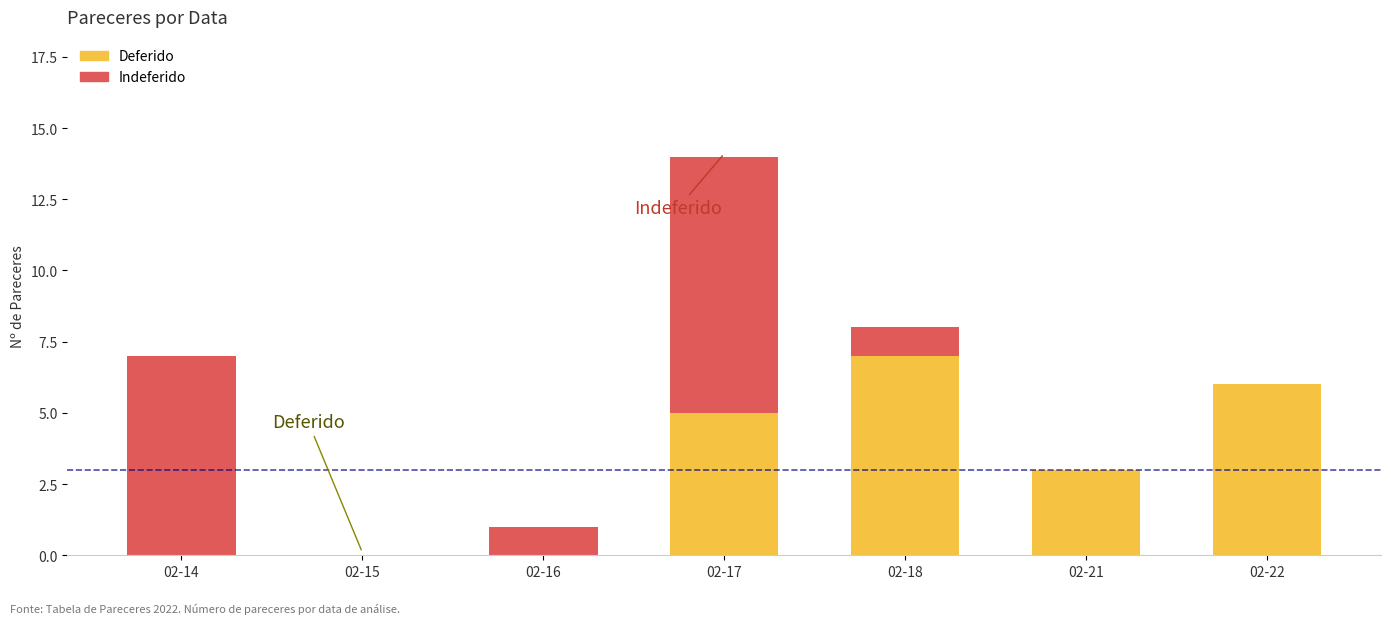

Are the bars grouped side by side (vs. stacked)?

No